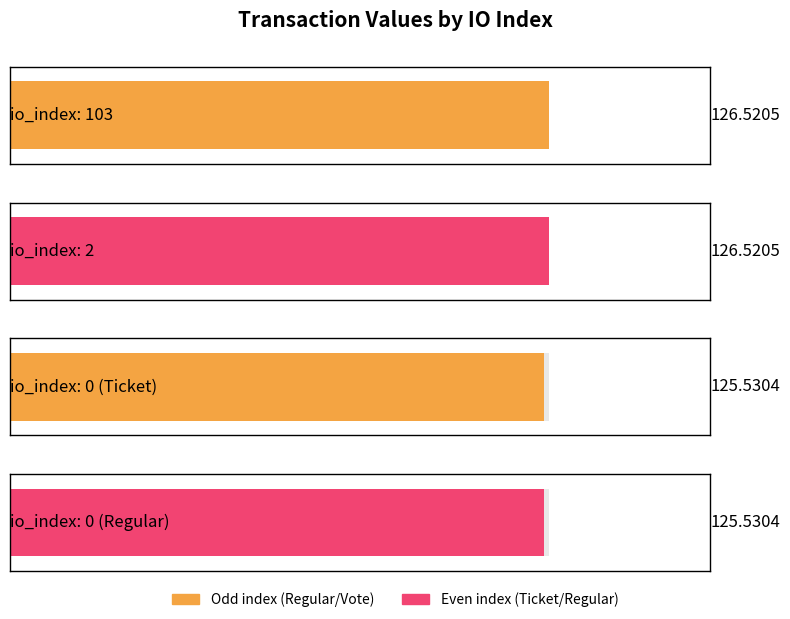

How many categories are shown in the chart?

4